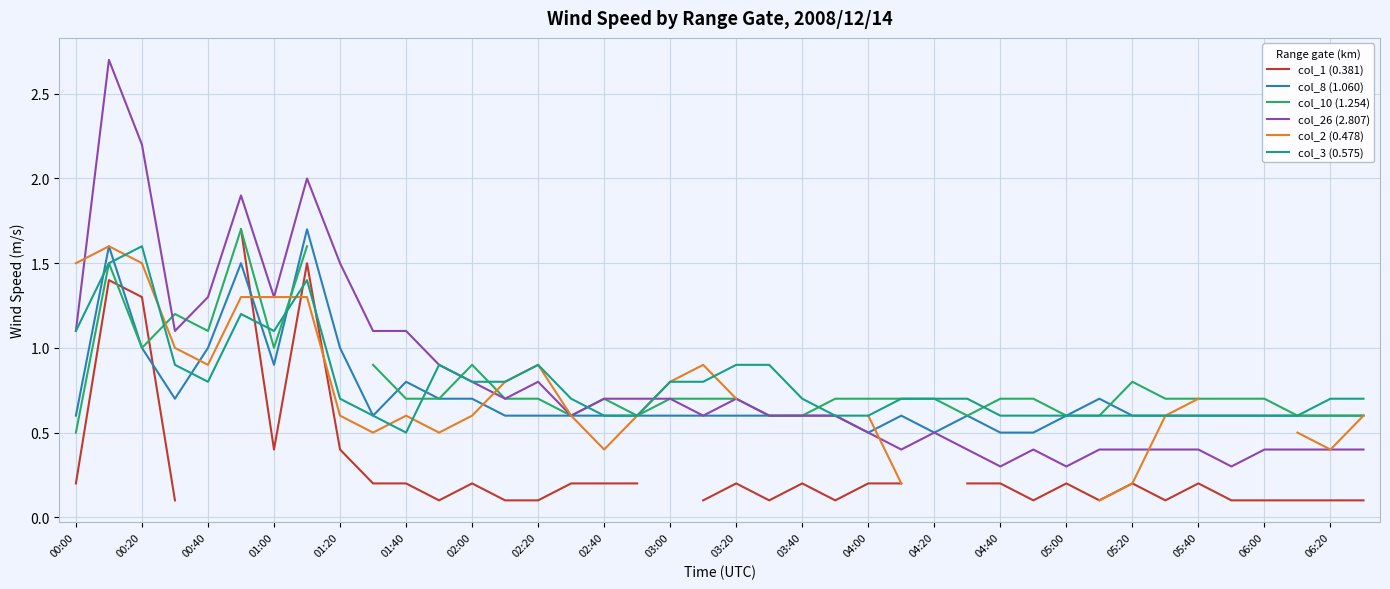

The value of col_26 (2.807) at 02:40 is 0.7. True or false?

True